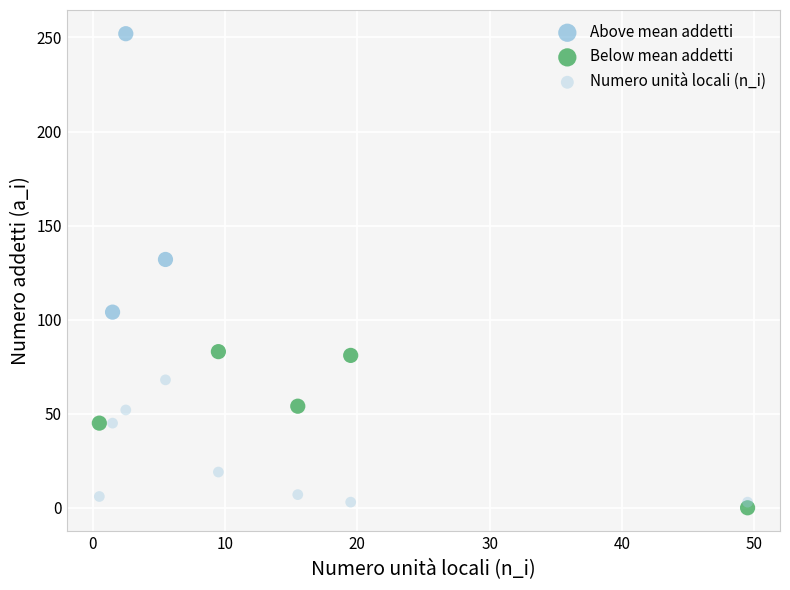

Which series reaches the minimum Y coordinate?

Below mean addetti